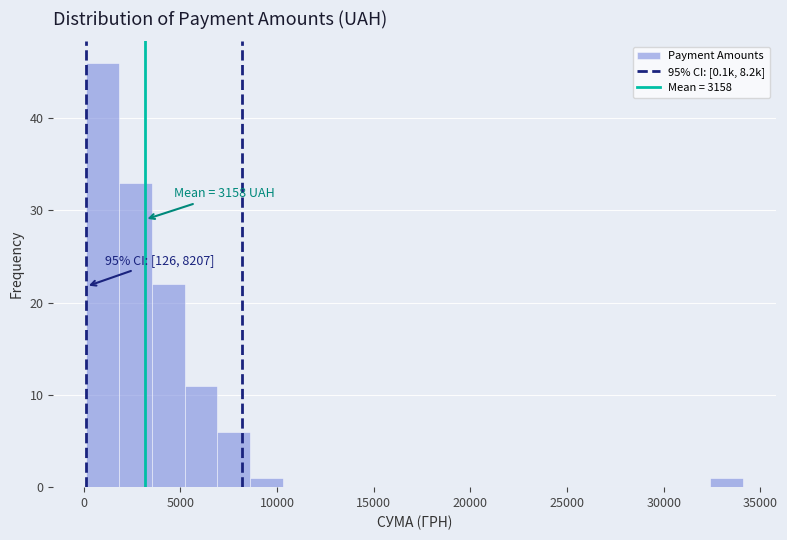

Around what value on the x-axis is the tallest bar? Give the approximate position of its centre, as read against the axis.

1000